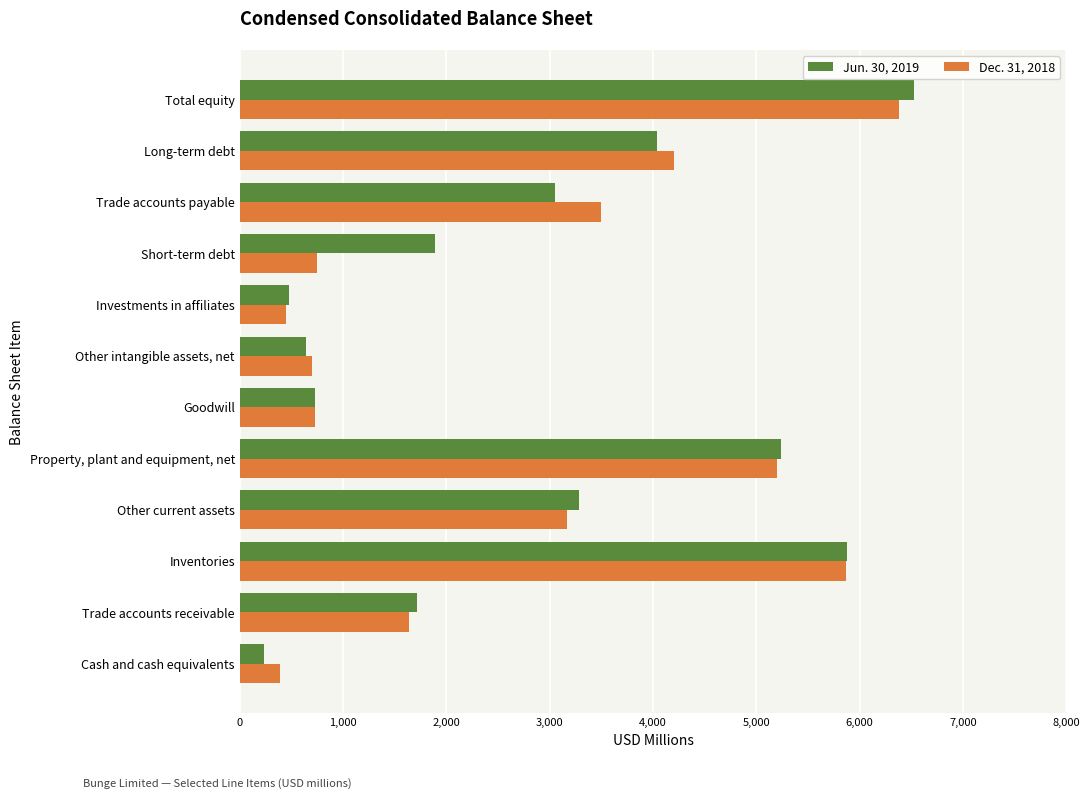

Where is Jun. 30, 2019 nearest to the value 3381?

Other current assets